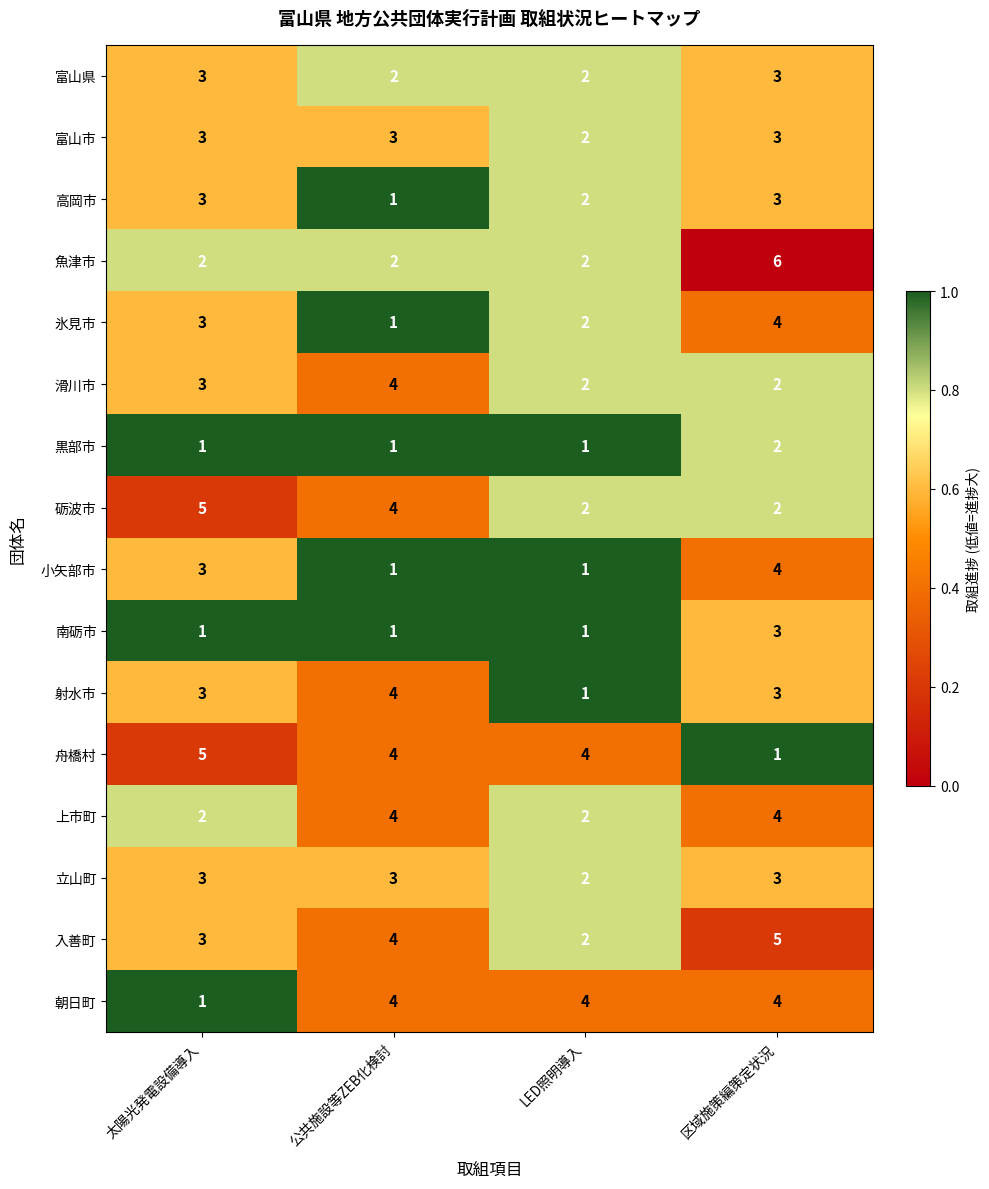

At which category is the sum across all series the highest?

区域施策編策定状況